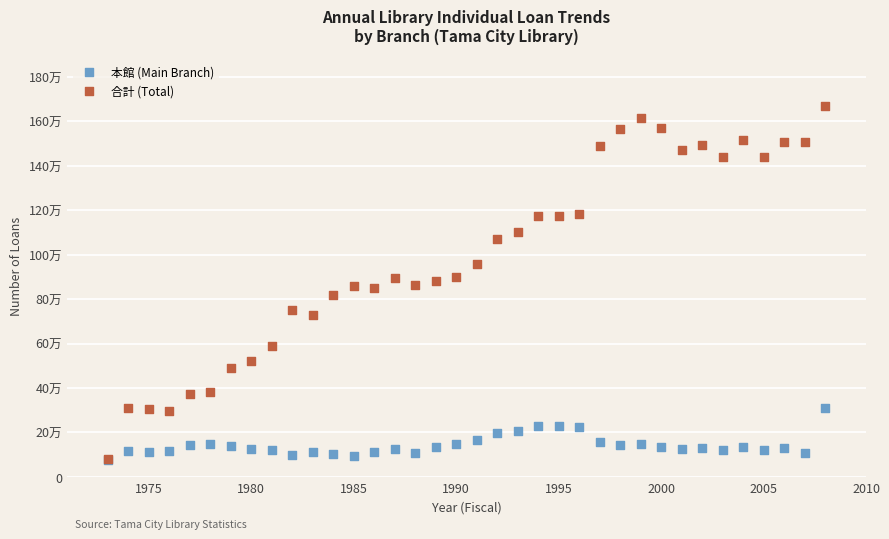

What are all the series names shown in the legend?

本館 (Main Branch), 合計 (Total)